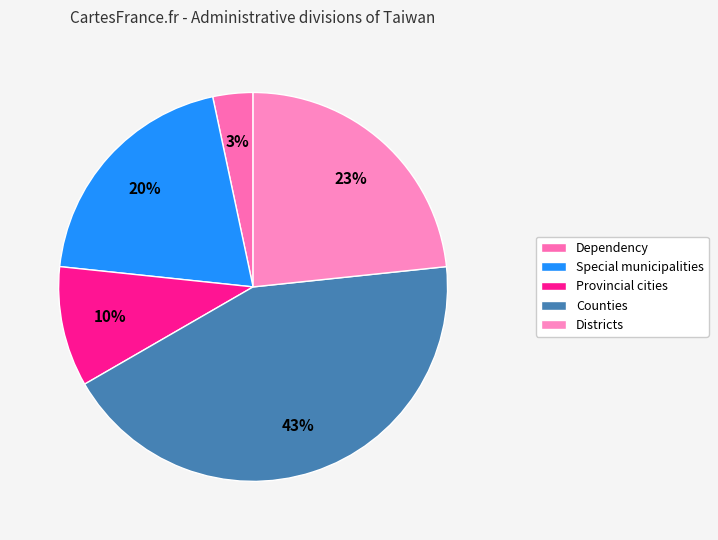

Which has a higher value, Dependency or Districts?

Districts